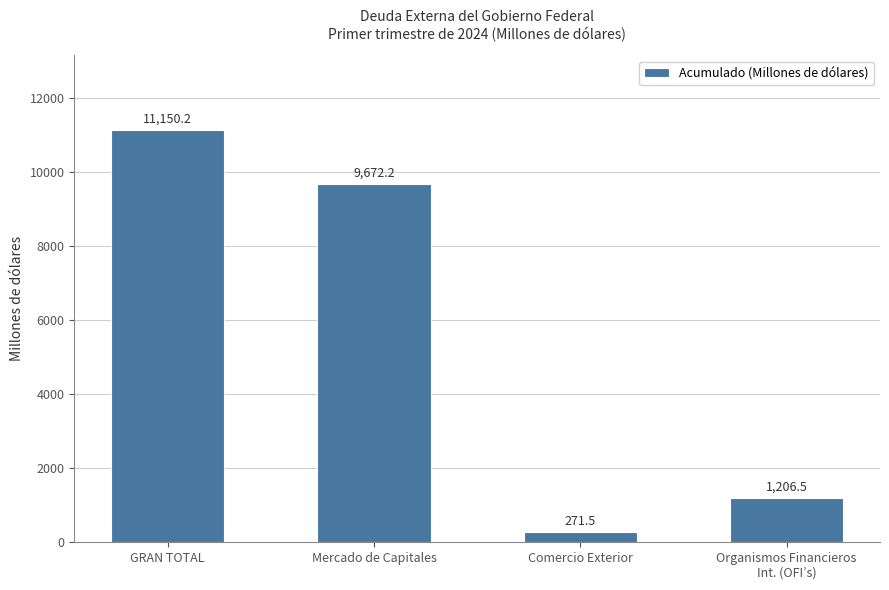

What is the difference between the values at Comercio Exterior and Organismos Financieros
Int. (OFI’s)?

935.0